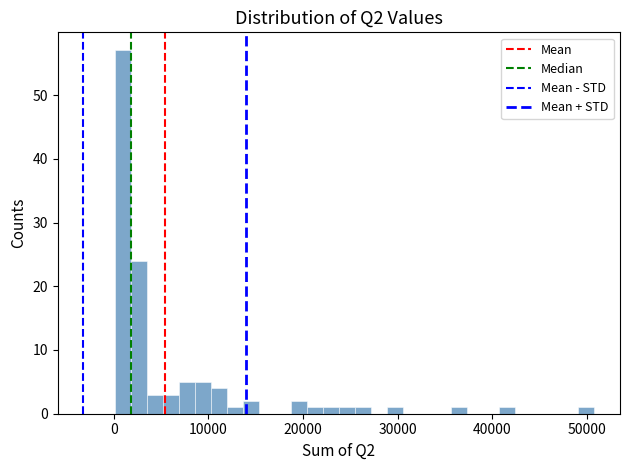

Read against the x-axis, roughly where is the centre of the tallest bar?

1000